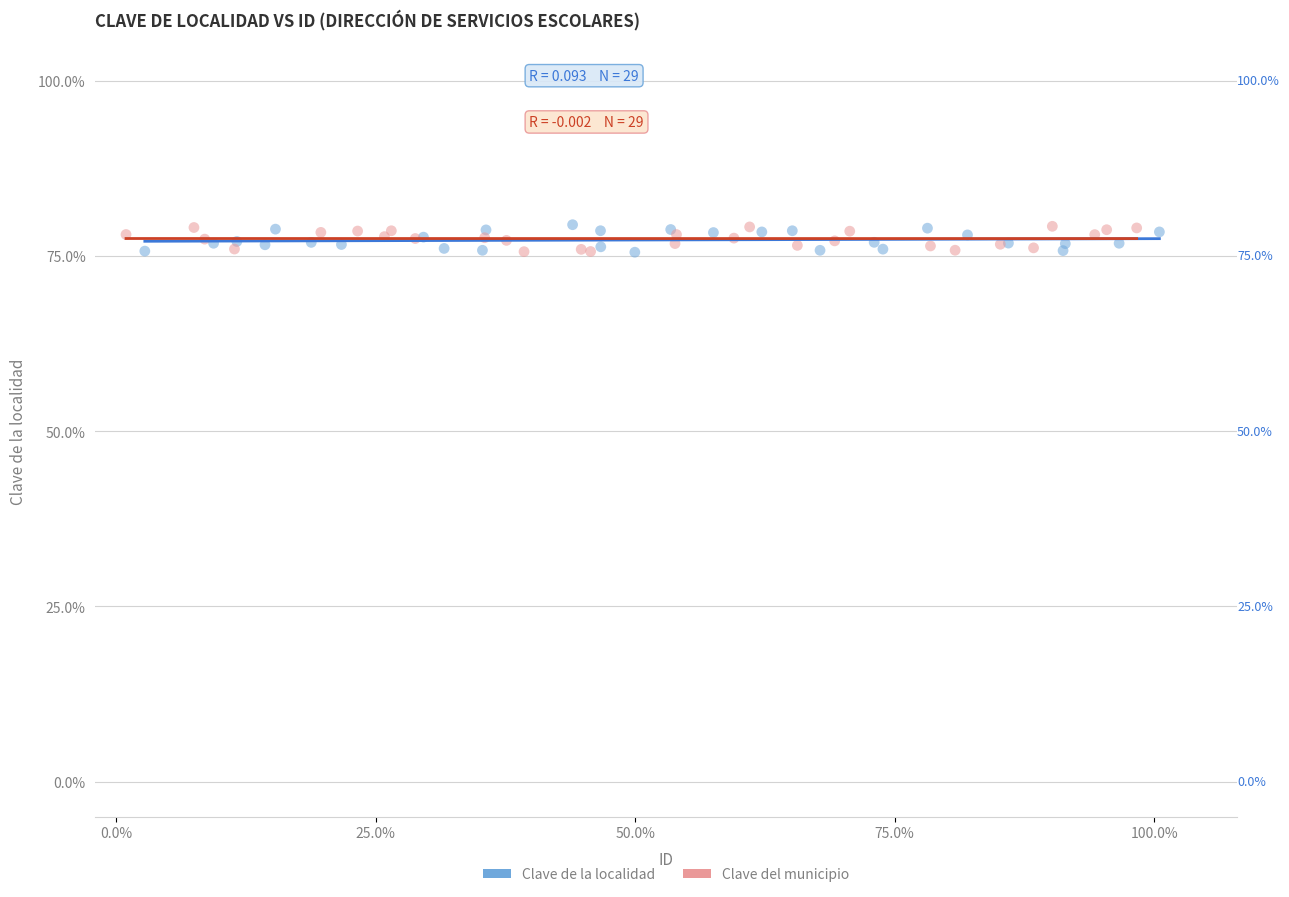

What are all the series names shown in the legend?

Clave de la localidad, Clave del municipio